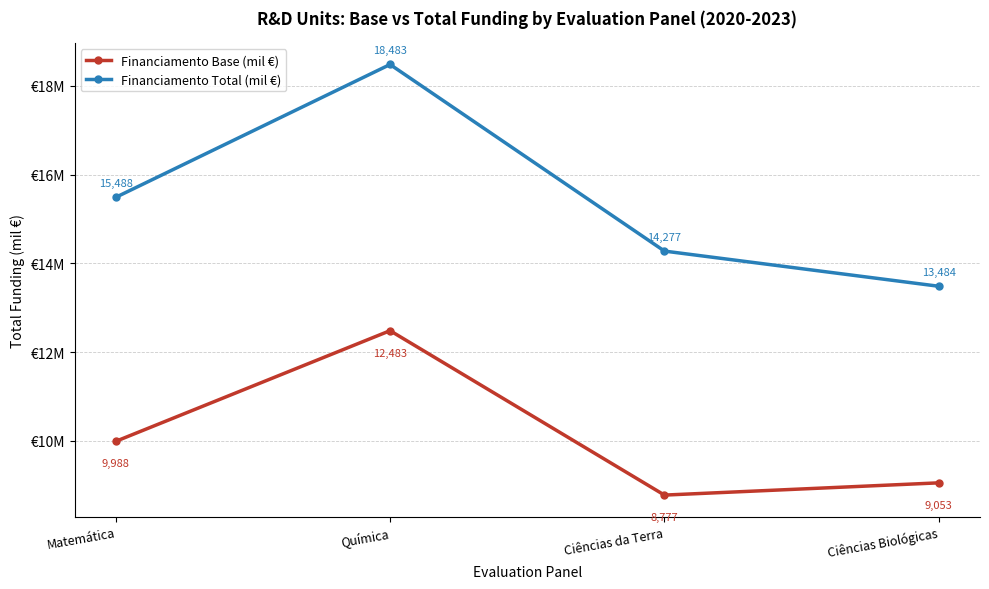

Which series has the widest spread of values?

Financiamento Total (mil €)